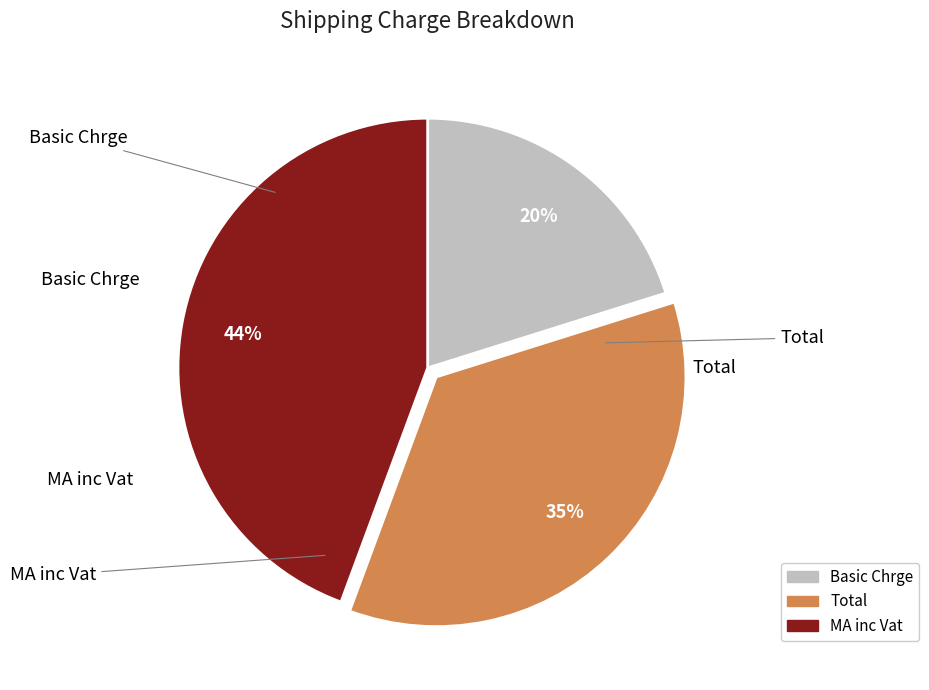

Is the sum of Total and MA inc Vat greater than half?

Yes